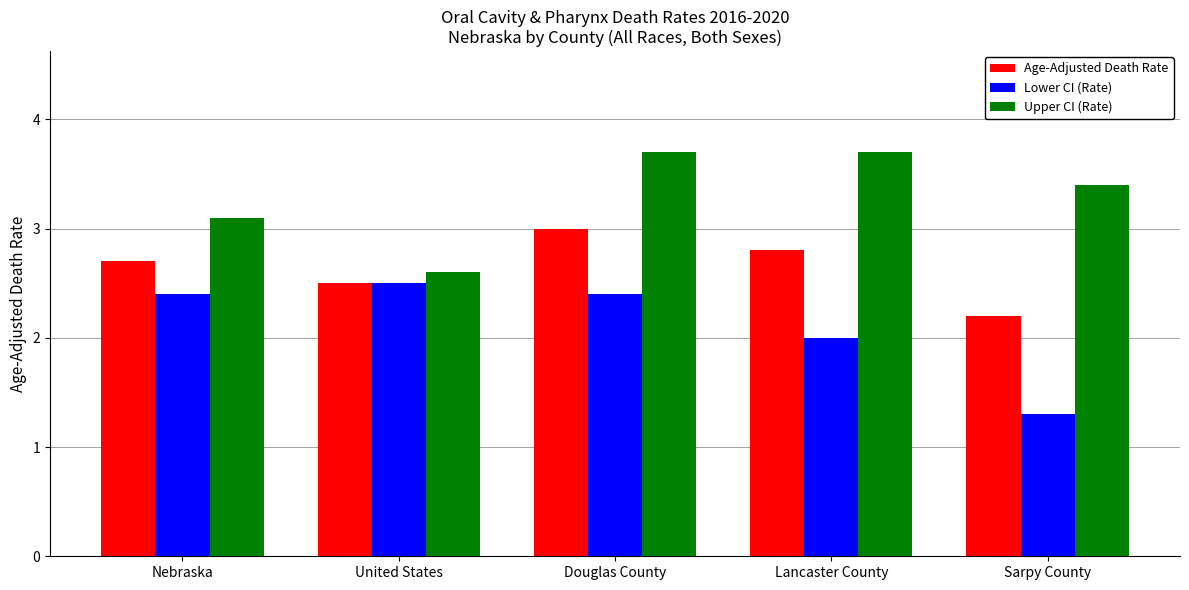

What is the label of the 4th bar from the right?

United States